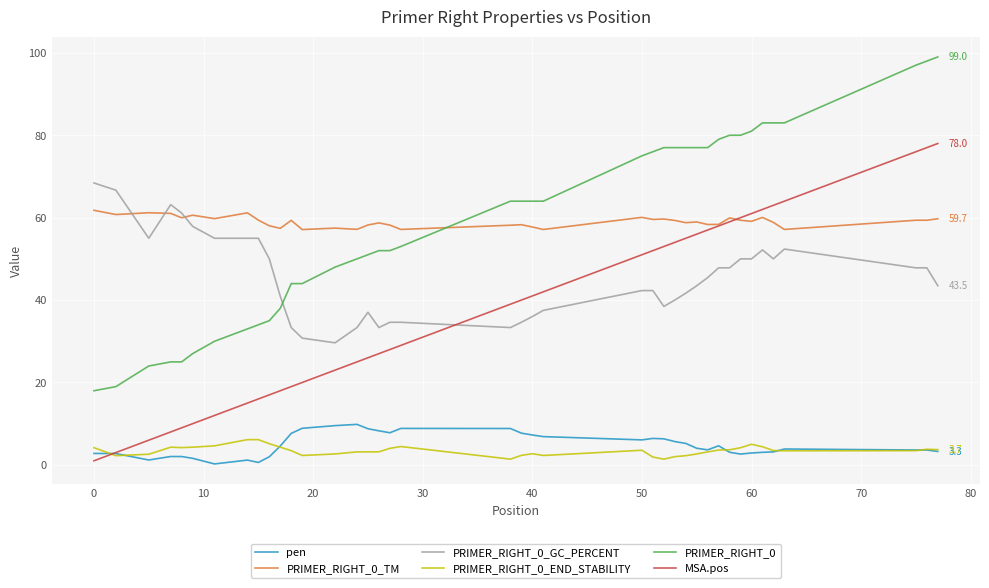

What is the highest value of the PRIMER_RIGHT_0_GC_PERCENT series?

68.4